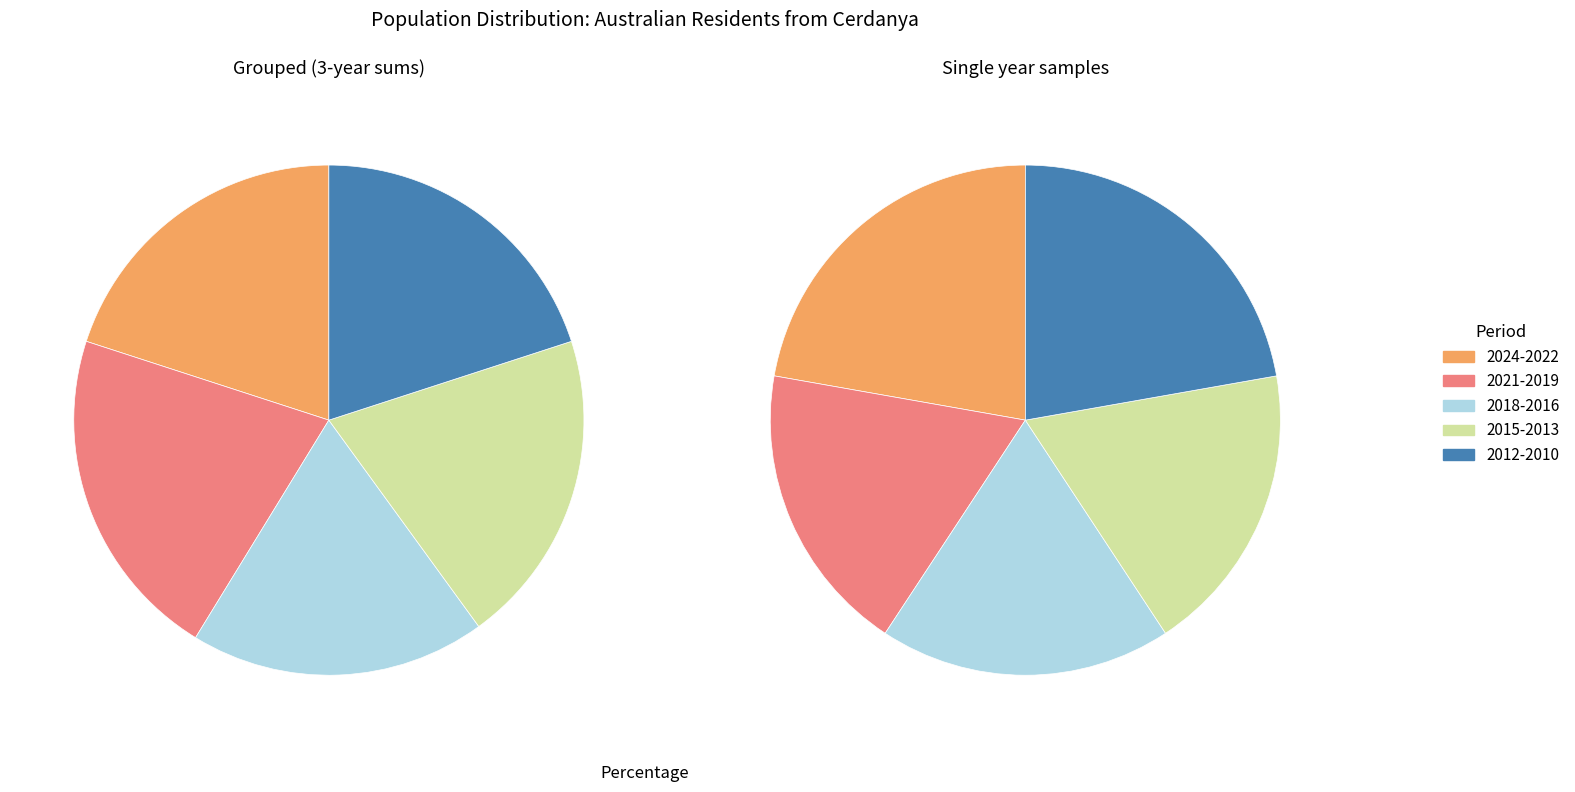

What is the ratio of the value at 2016 to the value at 2022?

1.0